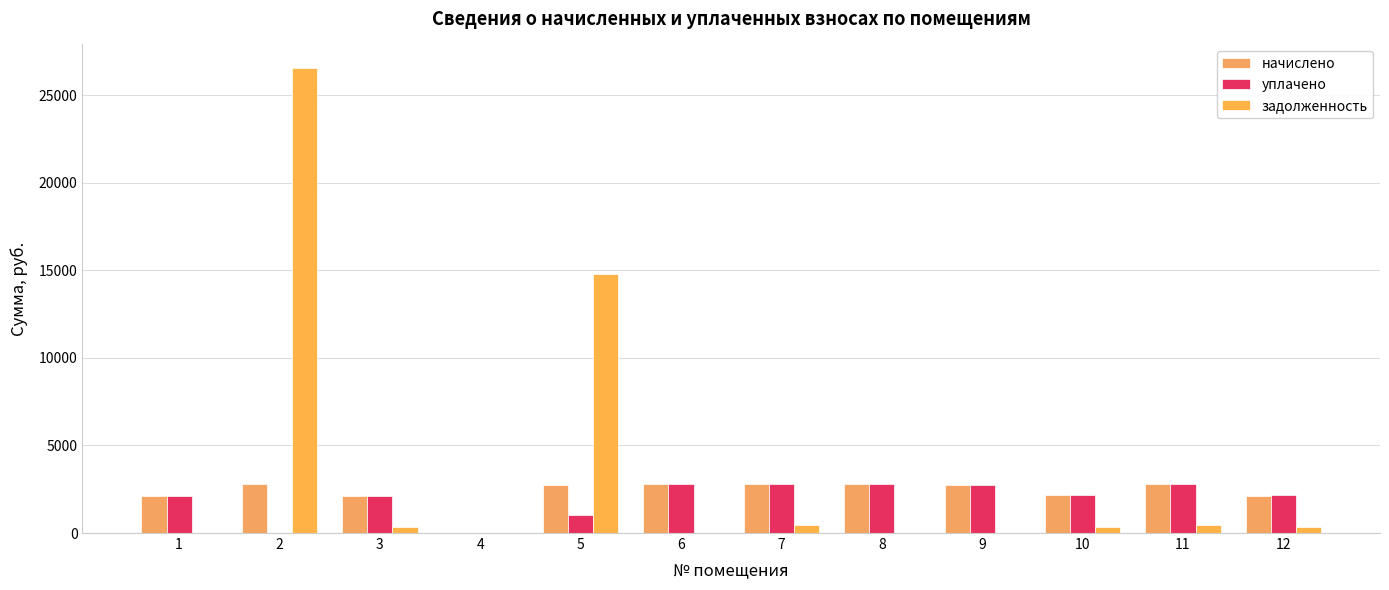

Read the уплачено value at 6.

2801.0